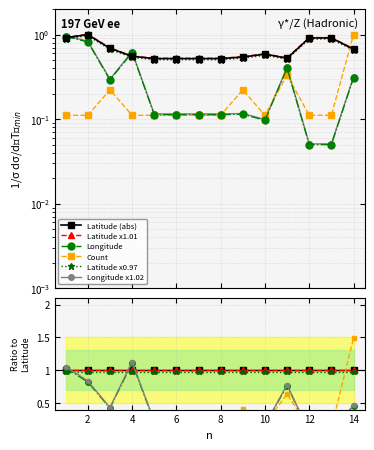

Is it true that Longitude equals 0.0 at 12?

False